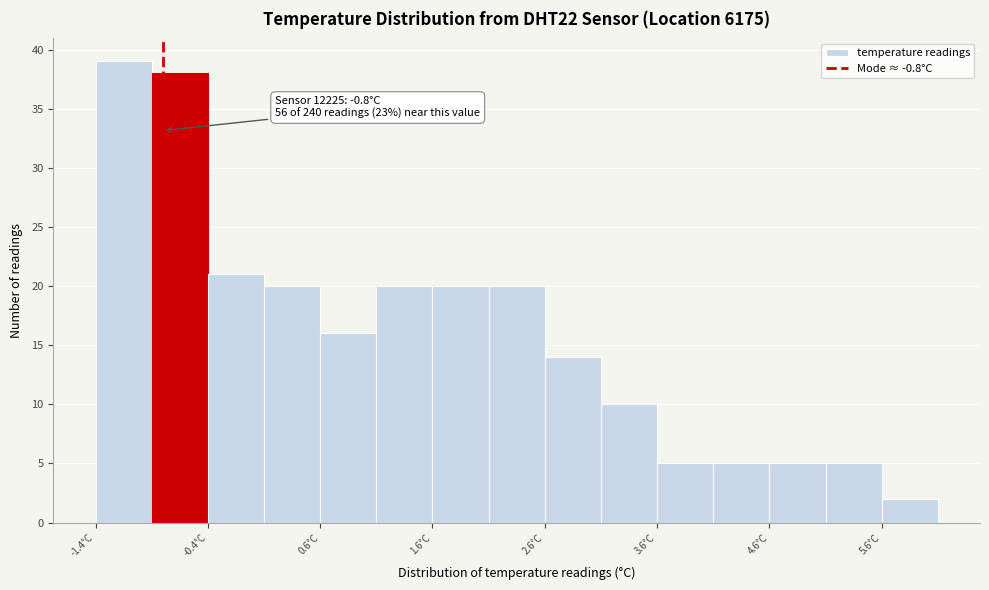

Over which range of the x-axis is the bar tallest?

-1.4 to -0.9